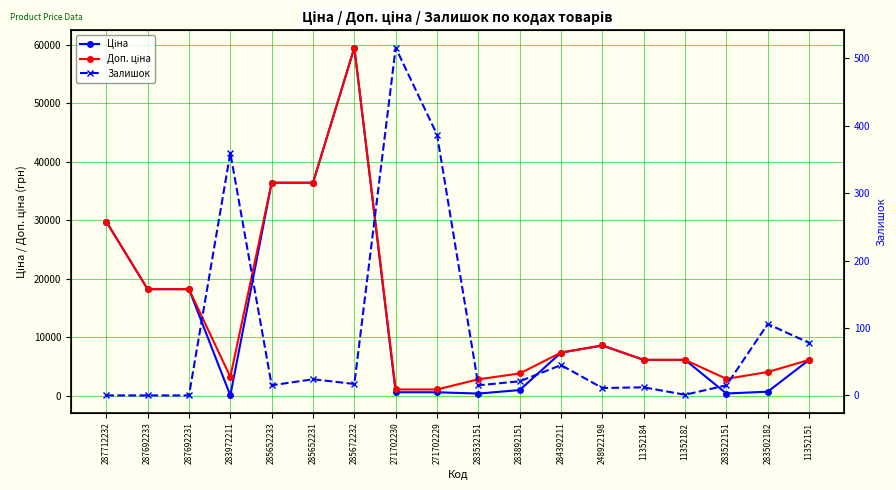

Between 248922198 and 283892151, which is larger?

248922198